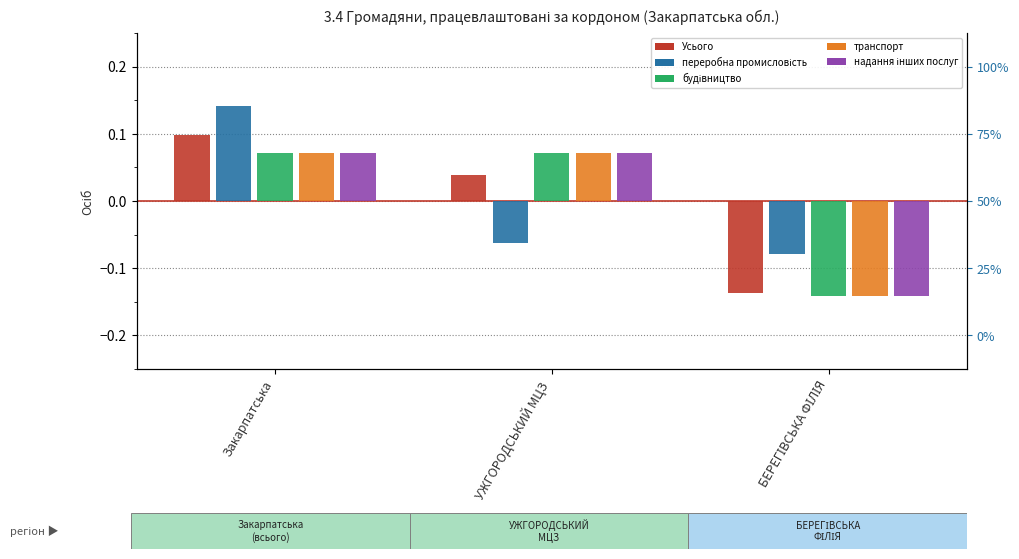

Does the chart contain any negative values?

Yes